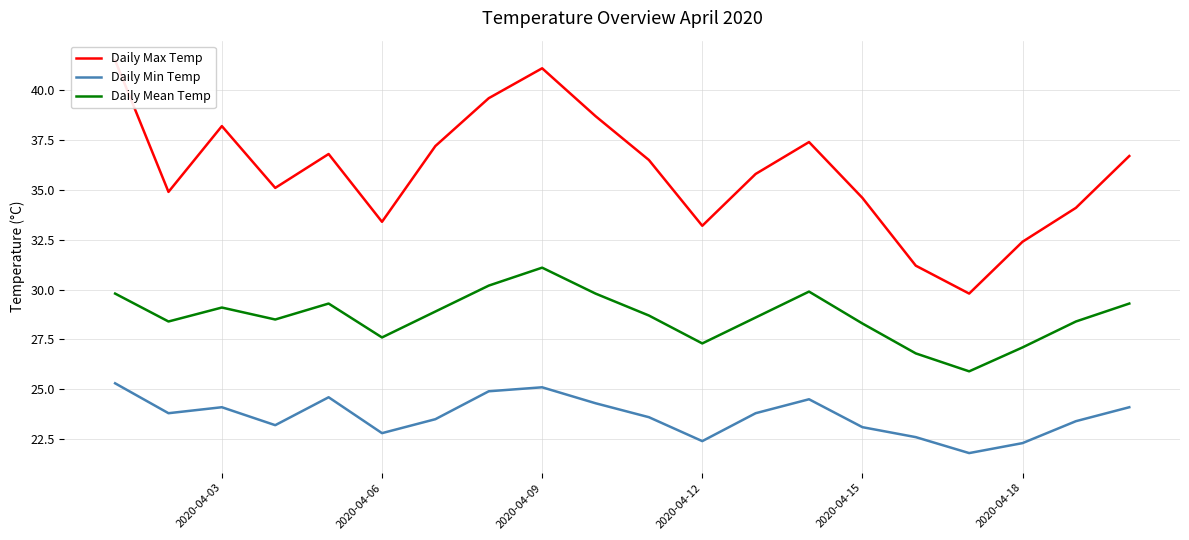

What is the maximum value for Daily Mean Temp?

31.1